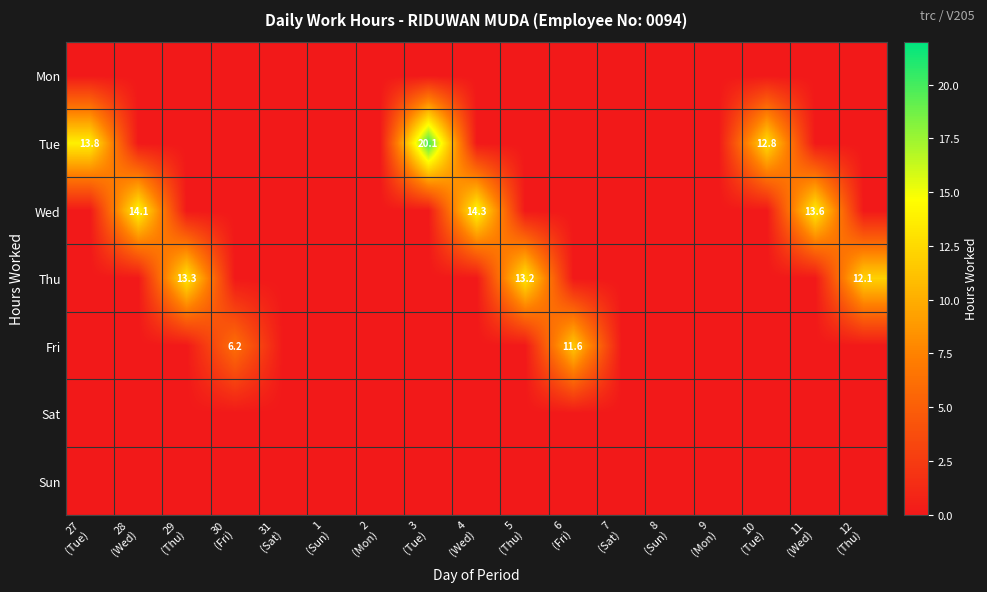

Rank the series at 3 (Tue) from lowest to highest value.

Mon, Wed, Thu, Fri, Sat, Sun, Tue